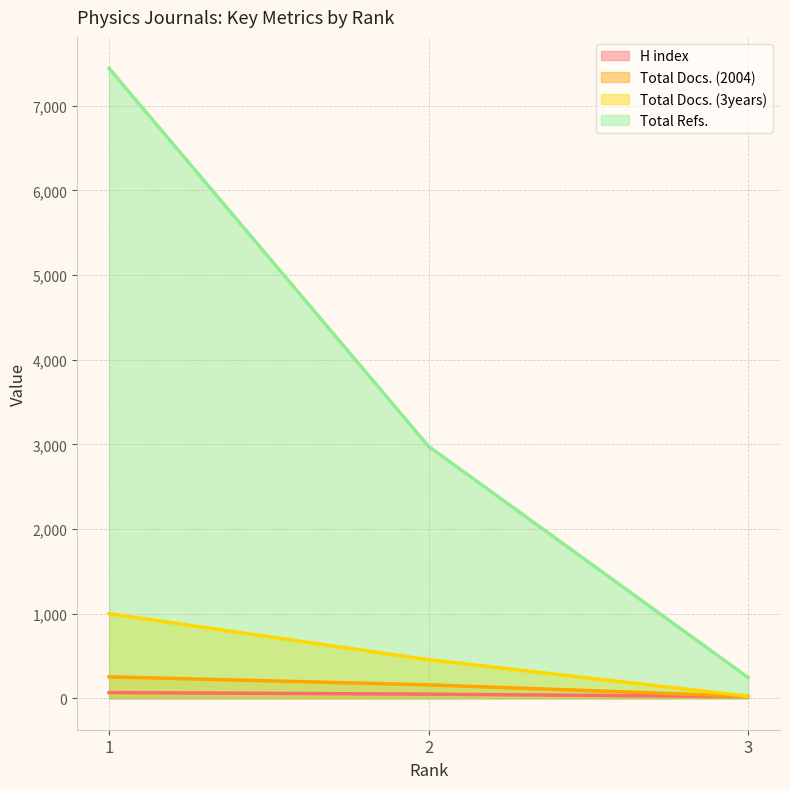

What value does the H index series have at 2, to the nearest 5?

50